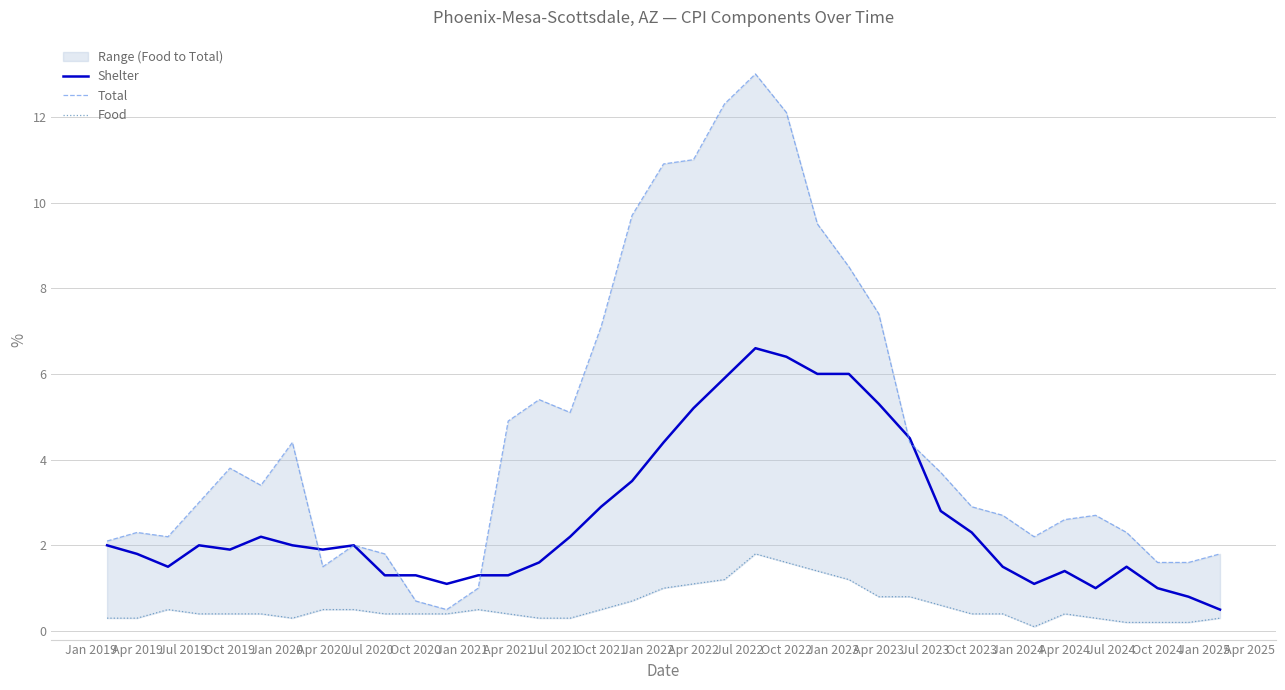

The Shelter series shows 1.4 at Apr 2024. True or false?

True